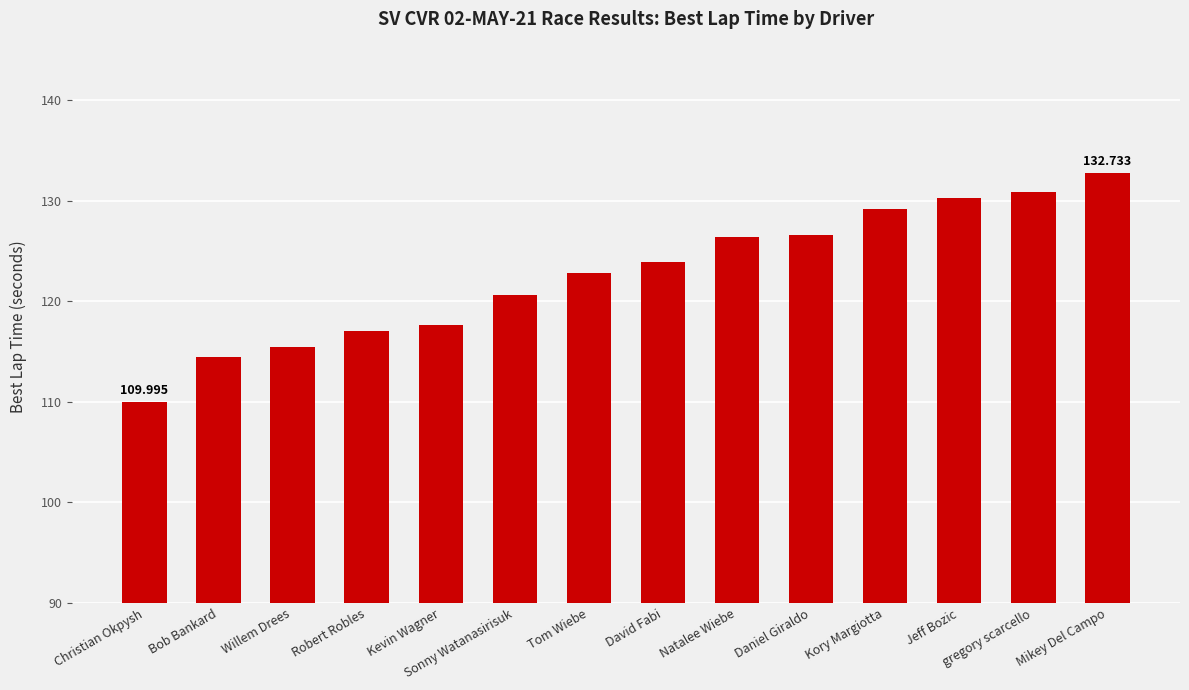

Reading right to left, transcribe all the data shown in this chart.

132.7	130.9	130.3	129.2	126.6	126.4	123.9	122.8	120.7	117.6	117.0	115.5	114.5	110.0